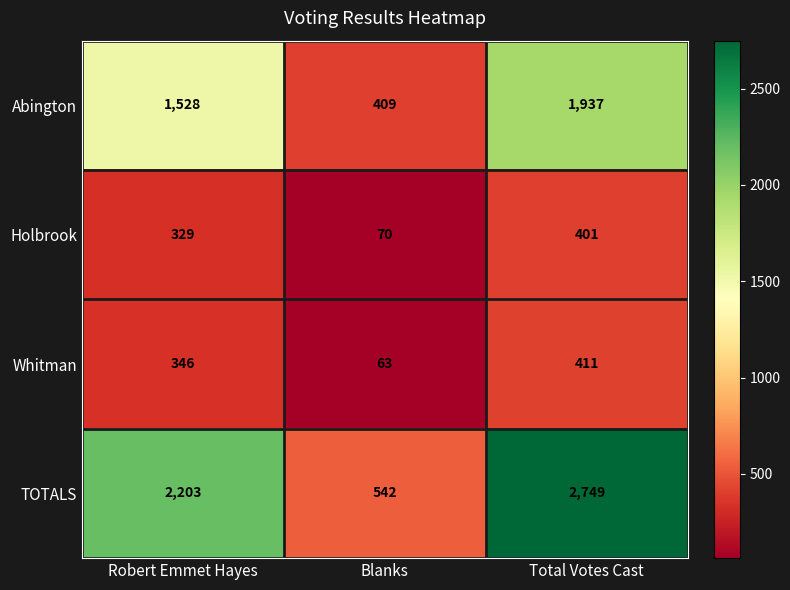

Where is Whitman nearest to the value 237?

Robert Emmet Hayes